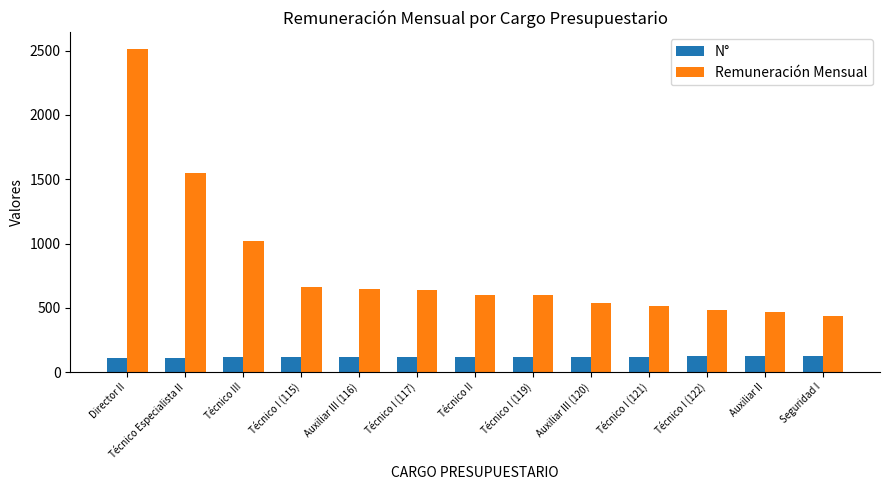

List the series in order of their peak value, highest first.

Remuneración Mensual, N°